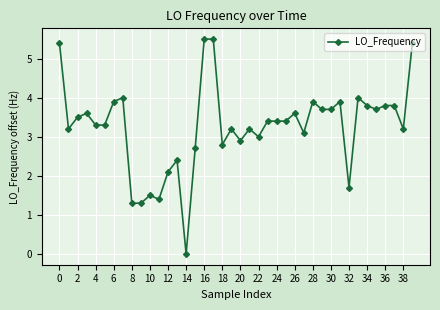

What is the average value?

3.3